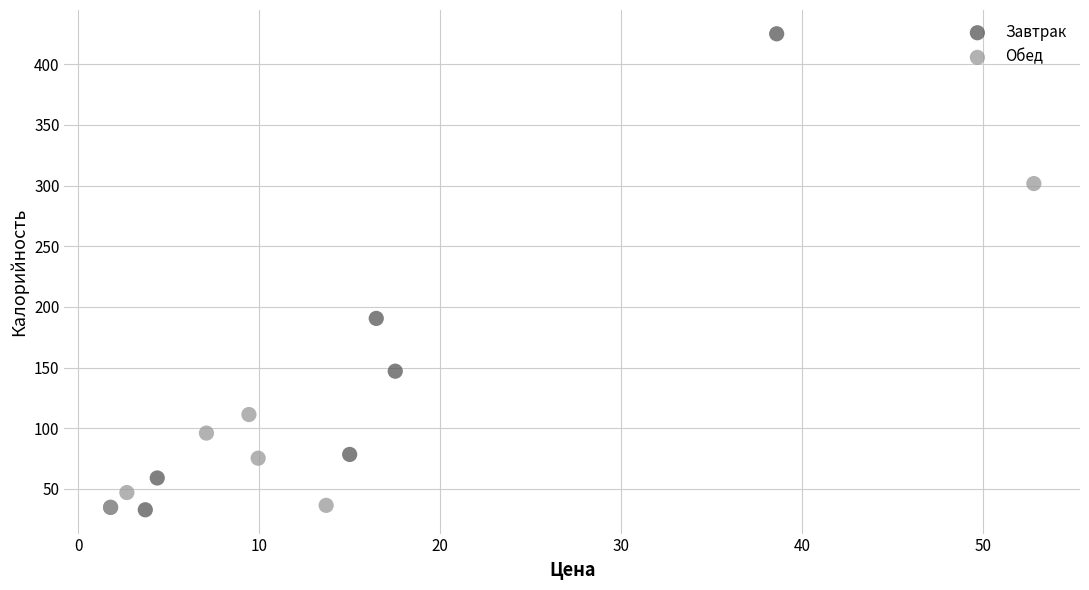

Which series has the largest Y range (max minus min)?

Завтрак